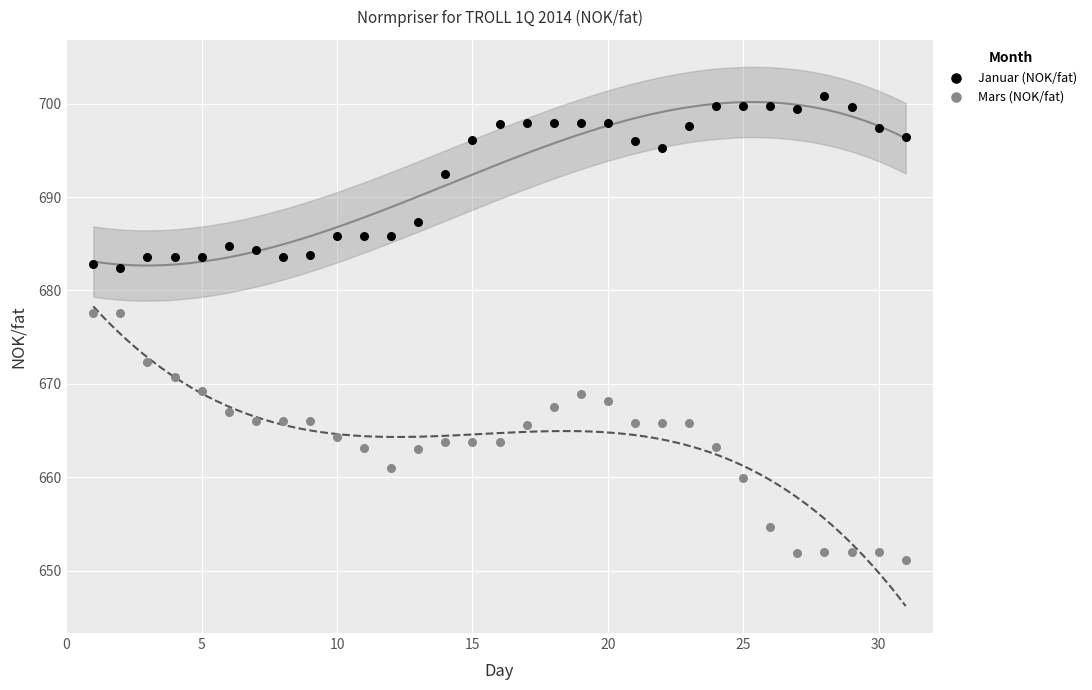

In the Januar (NOK/fat) series, what Y value is closest to 691?

692.5